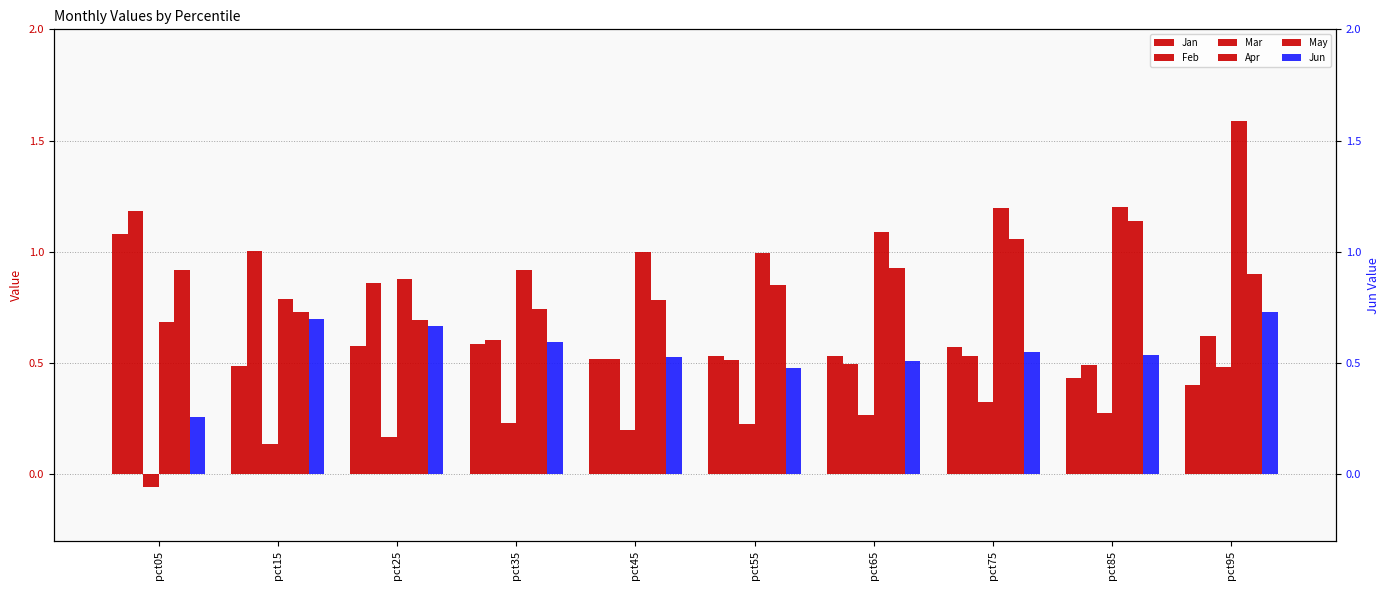

Are the bars horizontal?

No